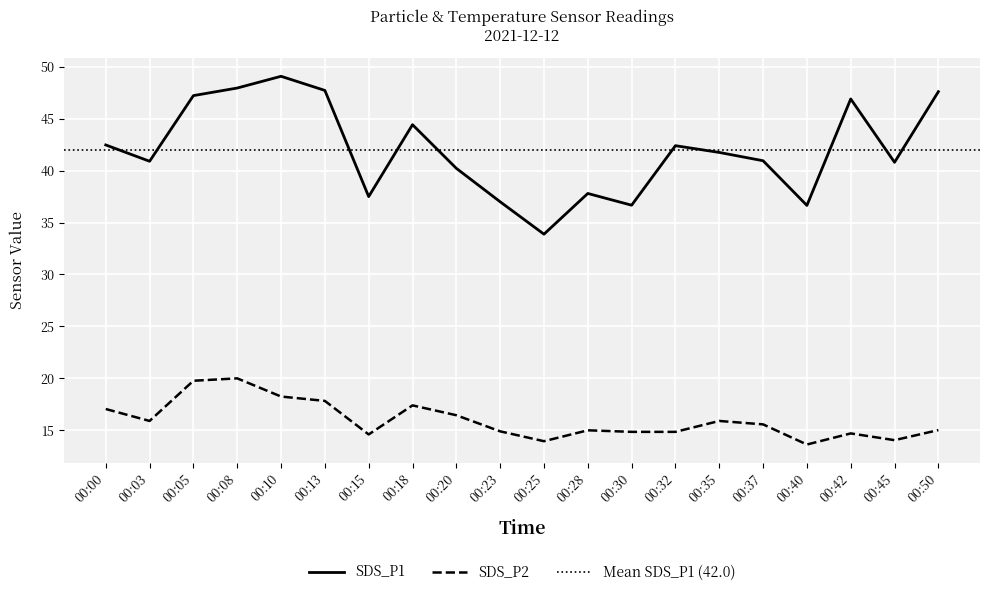

How many lines are shown in the chart?

2